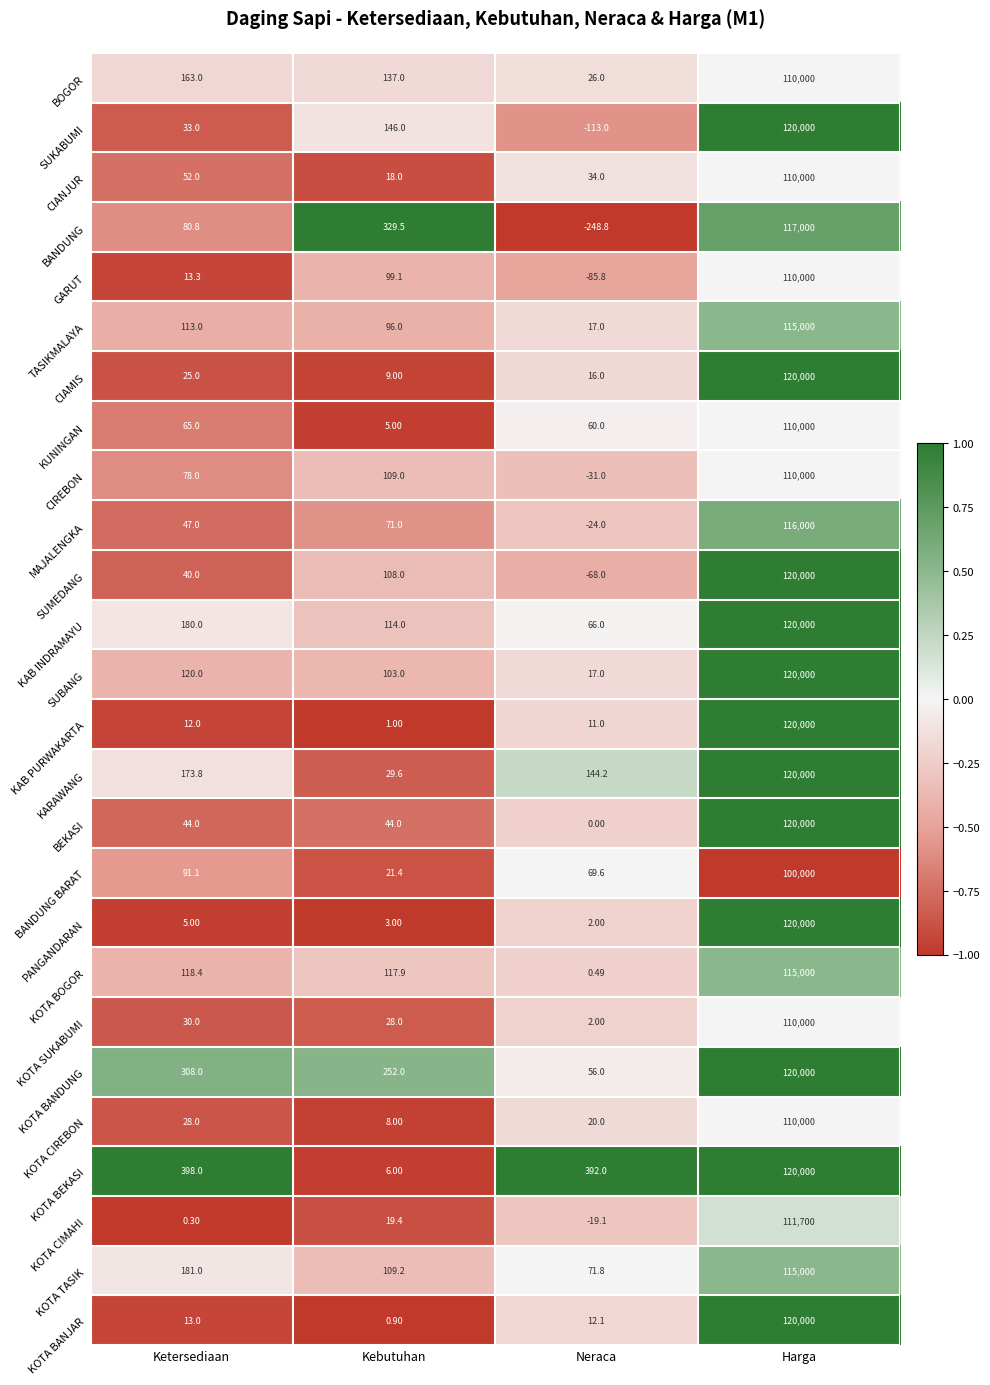

Which series has the largest total across all categories?

KOTA BEKASI